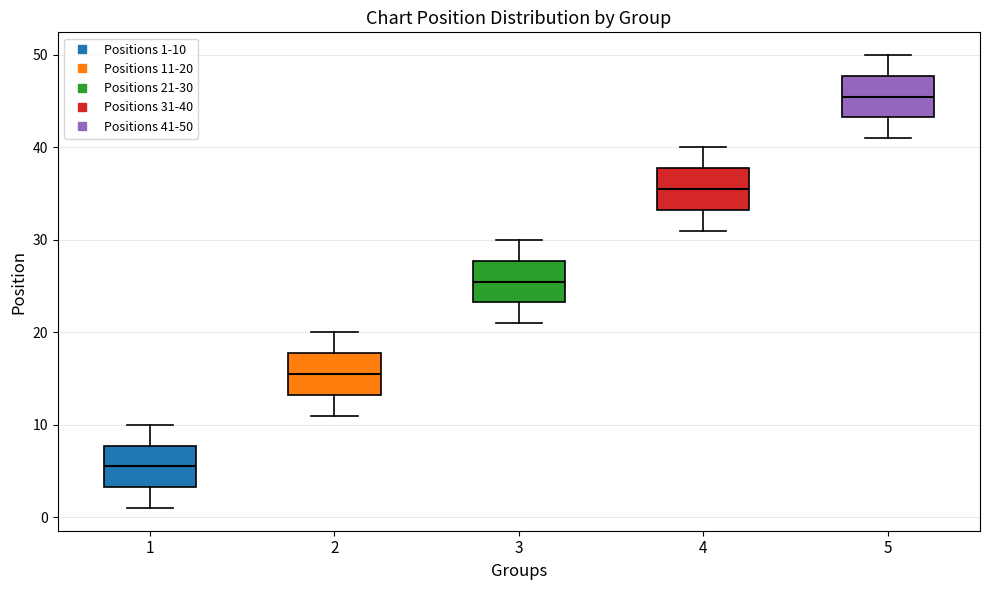

Reading left to right, read every box against the y-axis: the position of its median line, the range the box covers, and the ends of its whiskers. The values are not printed on the chart, so give them approximately, as read against the axis.

1: median 6, box 3 to 8, whiskers 1 to 10
2: median 16, box 13 to 18, whiskers 11 to 20
3: median 26, box 23 to 28, whiskers 21 to 30
4: median 36, box 33 to 38, whiskers 31 to 40
5: median 46, box 43 to 48, whiskers 41 to 50